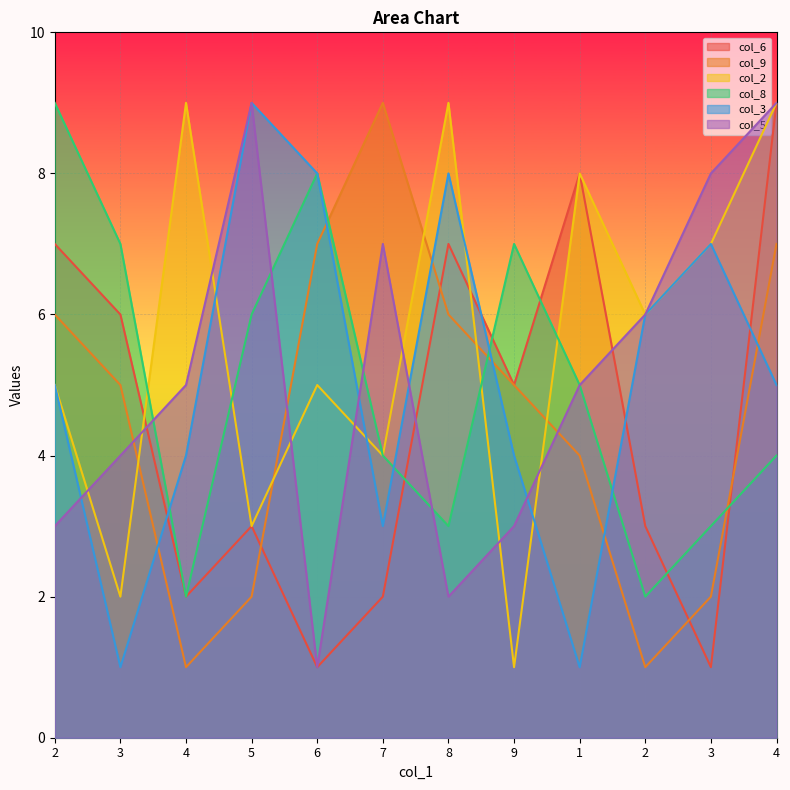

How many values in the col_8 series exceed 5?

5